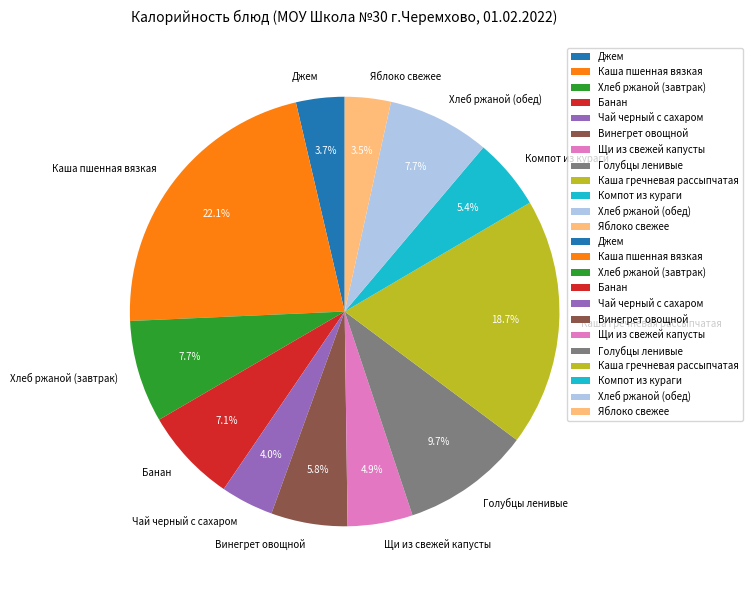

Is there any slice that represents more than half of the pie?

No